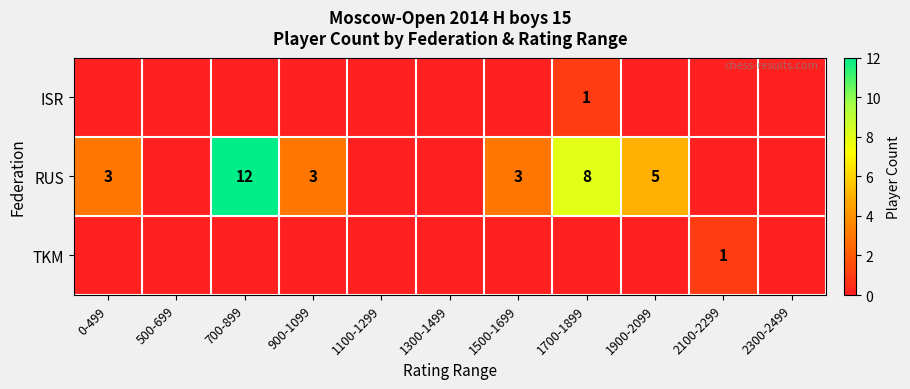

What is the approximate value of row_1 at 700-899?

12